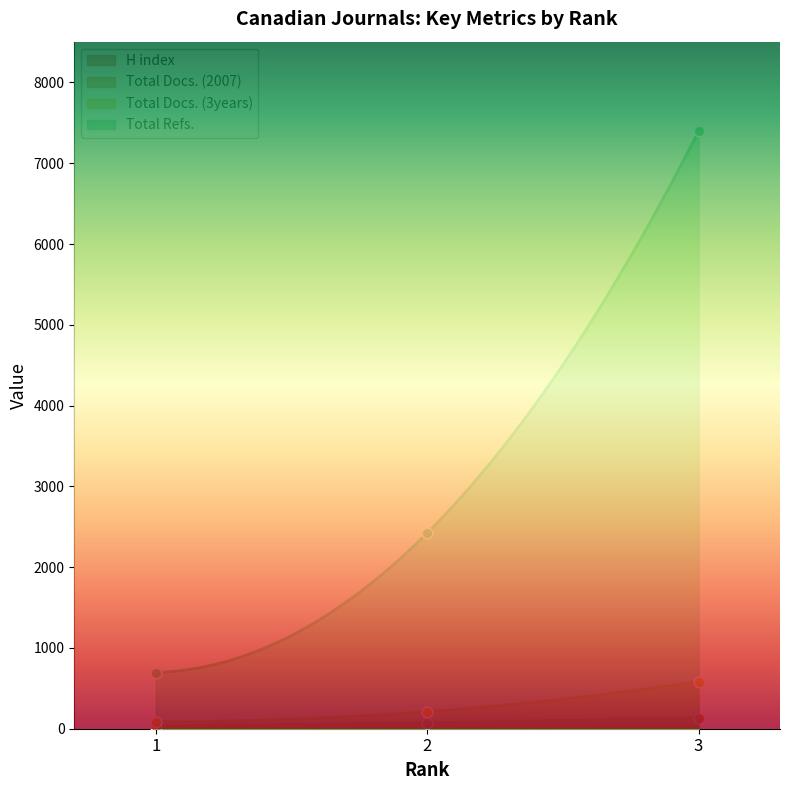

What is the total value across all series at 1?

837